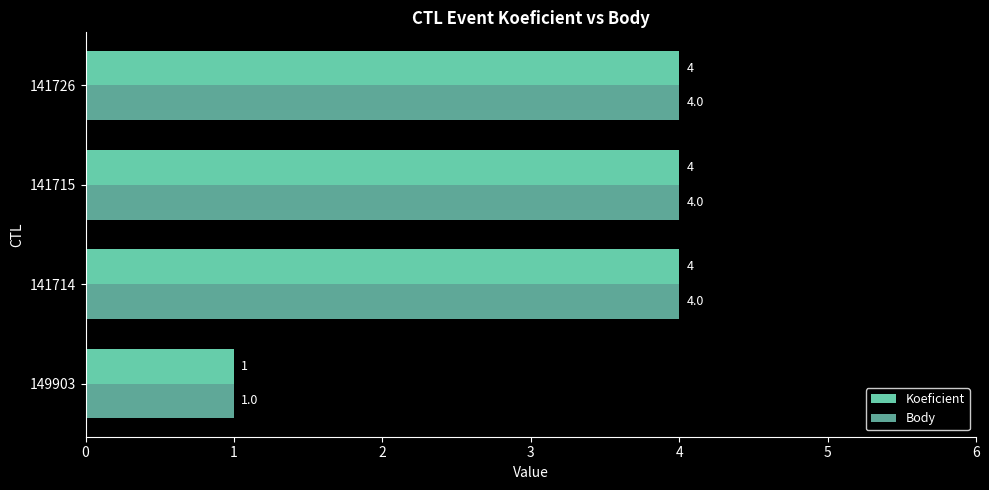

The Body series shows 7 at 141715. True or false?

False